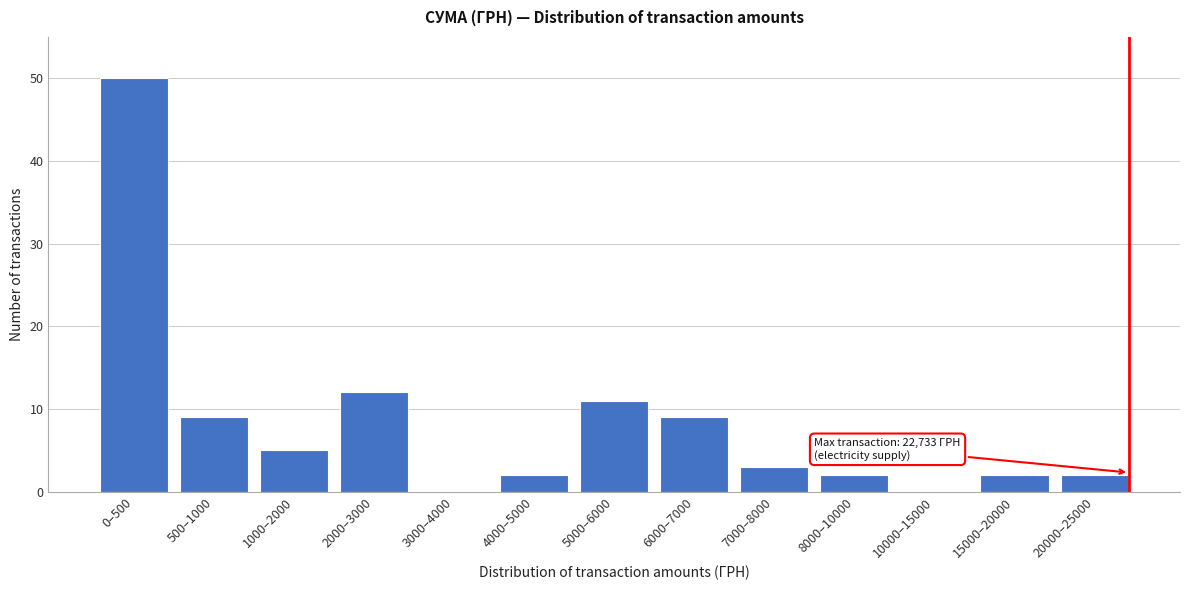

Reading right to left, what are all the values shown in this chart?

20000–25000=2	15000–20000=2	10000–15000=0	8000–10000=2	7000–8000=3	6000–7000=9	5000–6000=11	4000–5000=2	3000–4000=0	2000–3000=12	1000–2000=5	500–1000=9	0–500=50